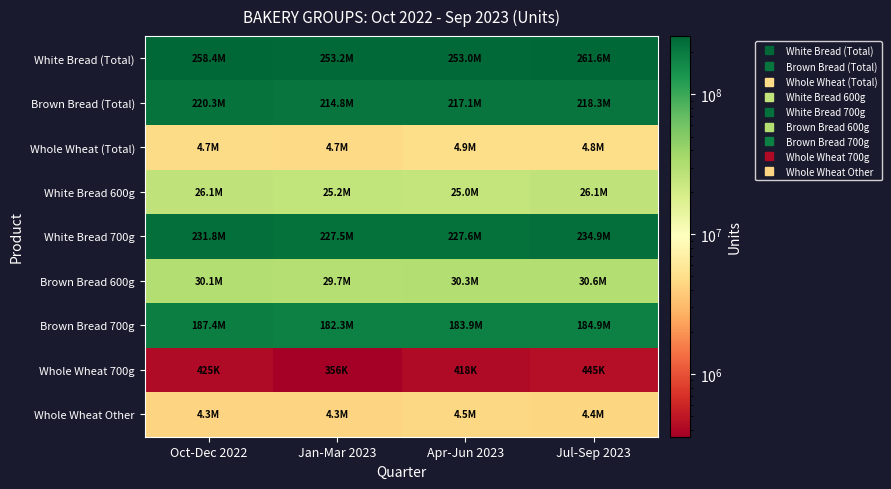

What is the total value across all series at Jul-Sep 2023?

966035344